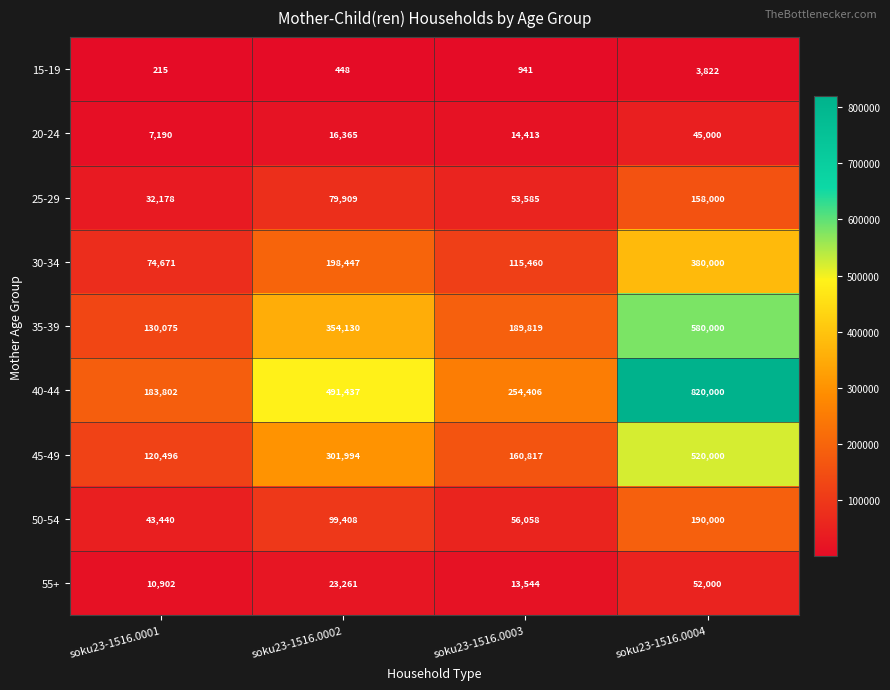

At how many categories does at least one series exceed 520401?

1